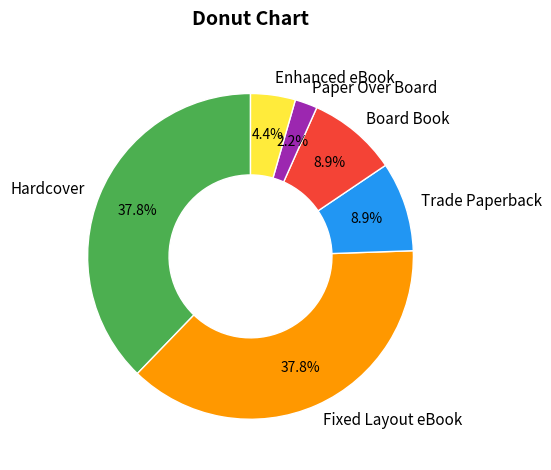

Count the number of slices in the pie.

6